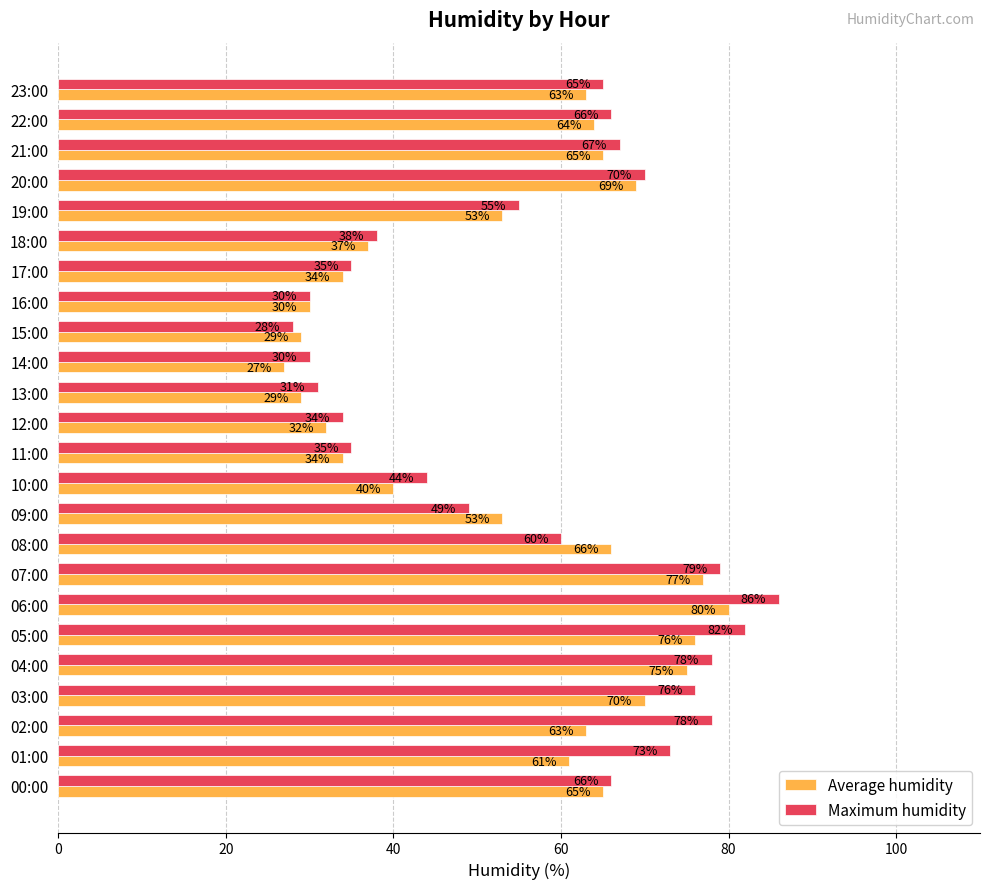

Between 01:00 and 05:00, which series saw the biggest shift?

Average humidity